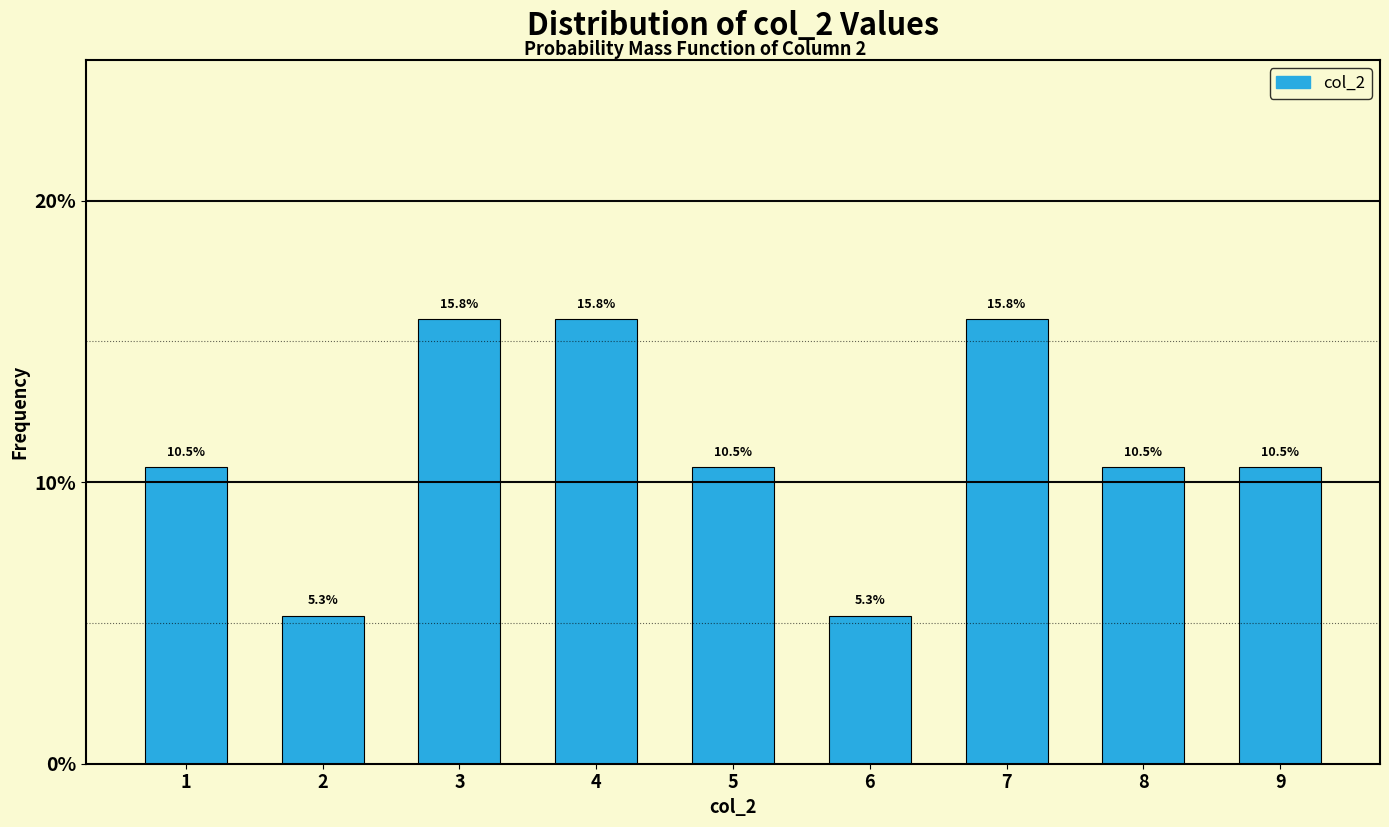

Reading right to left, extract all data points from this chart.

10.5	10.5	15.8	5.3	10.5	15.8	15.8	5.3	10.5